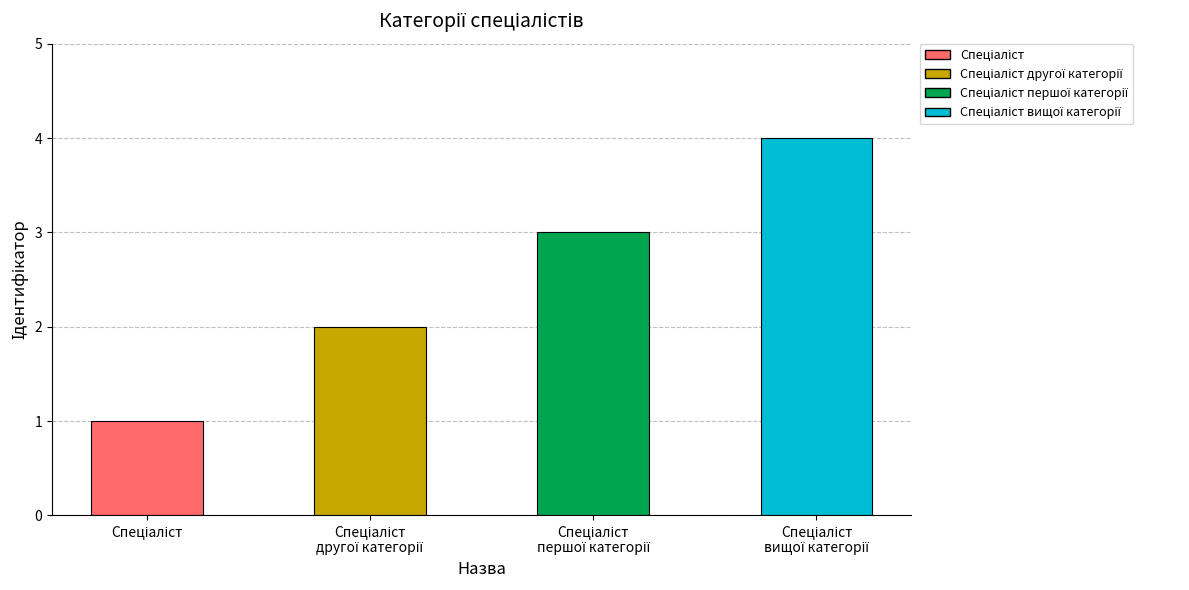

Approximately how many times larger is the value at Спеціаліст compared to Спеціаліст другої категорії?

0.5